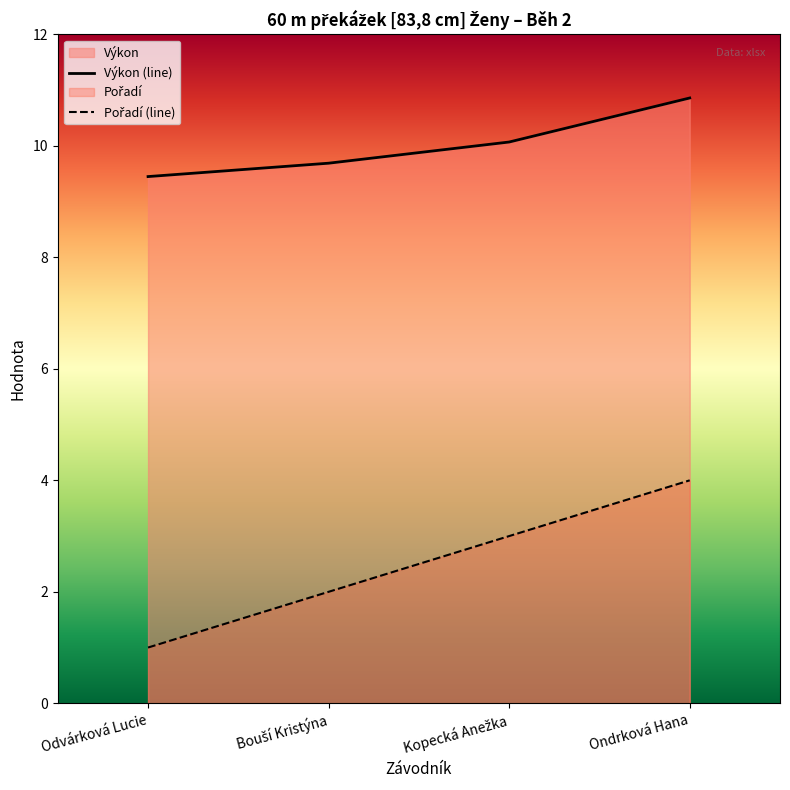

The value of Pořadí (line) at Kopecká Anežka is 0.8. True or false?

False